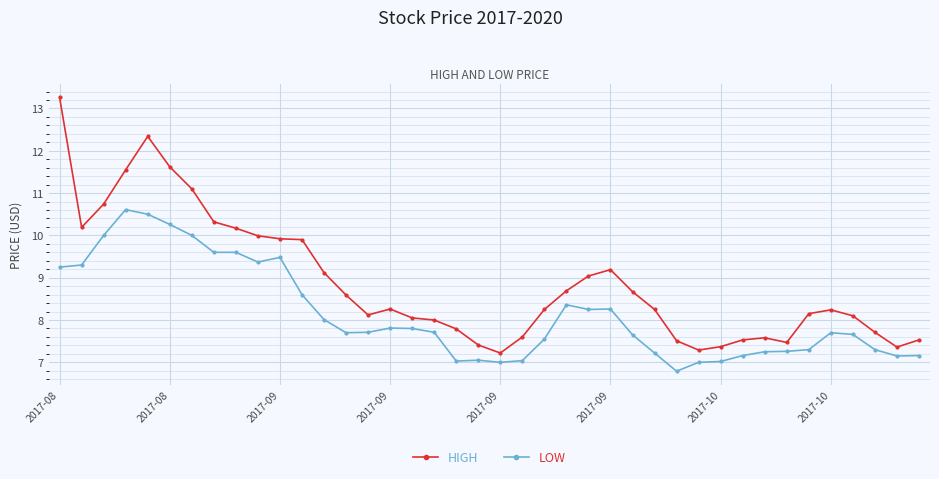

What is the smallest value displayed?

6.8